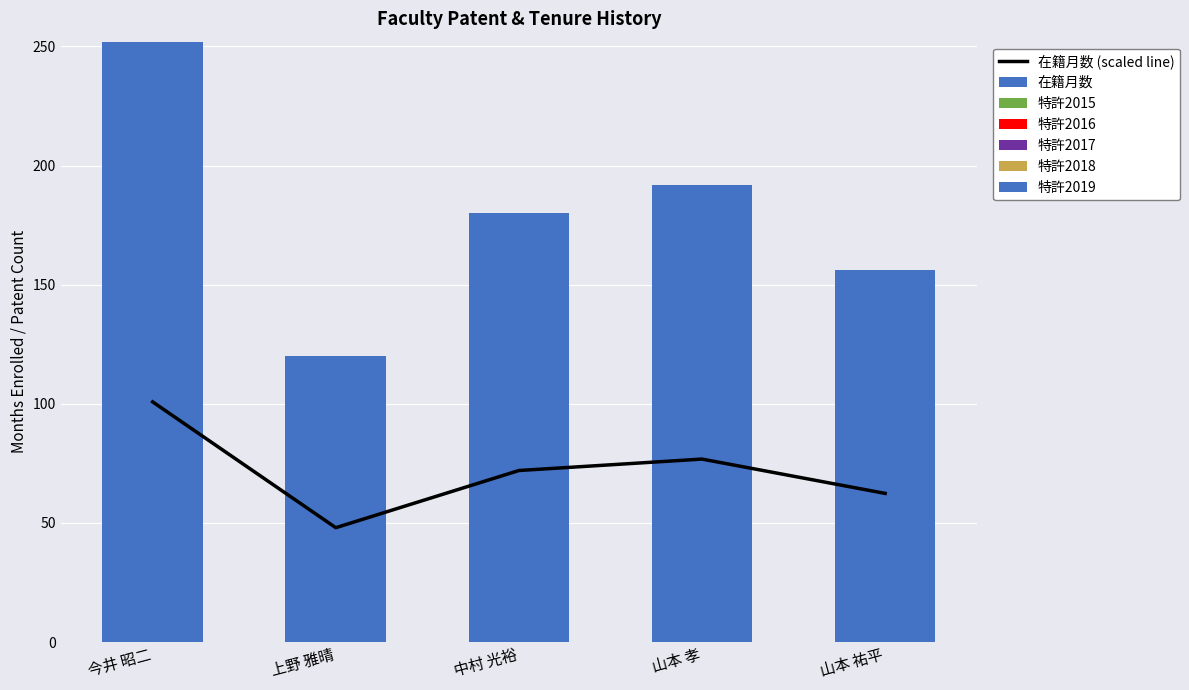

Reading left to right, what are all the values shown in this chart?

在籍月数: 252	120	180	192	156
特許2015: 0	0	0	0	0
特許2016: 0	0	0	0	0
特許2017: 0	0	0	0	0
特許2018: 0	0	0	0	0
特許2019: 0	0	0	0	0